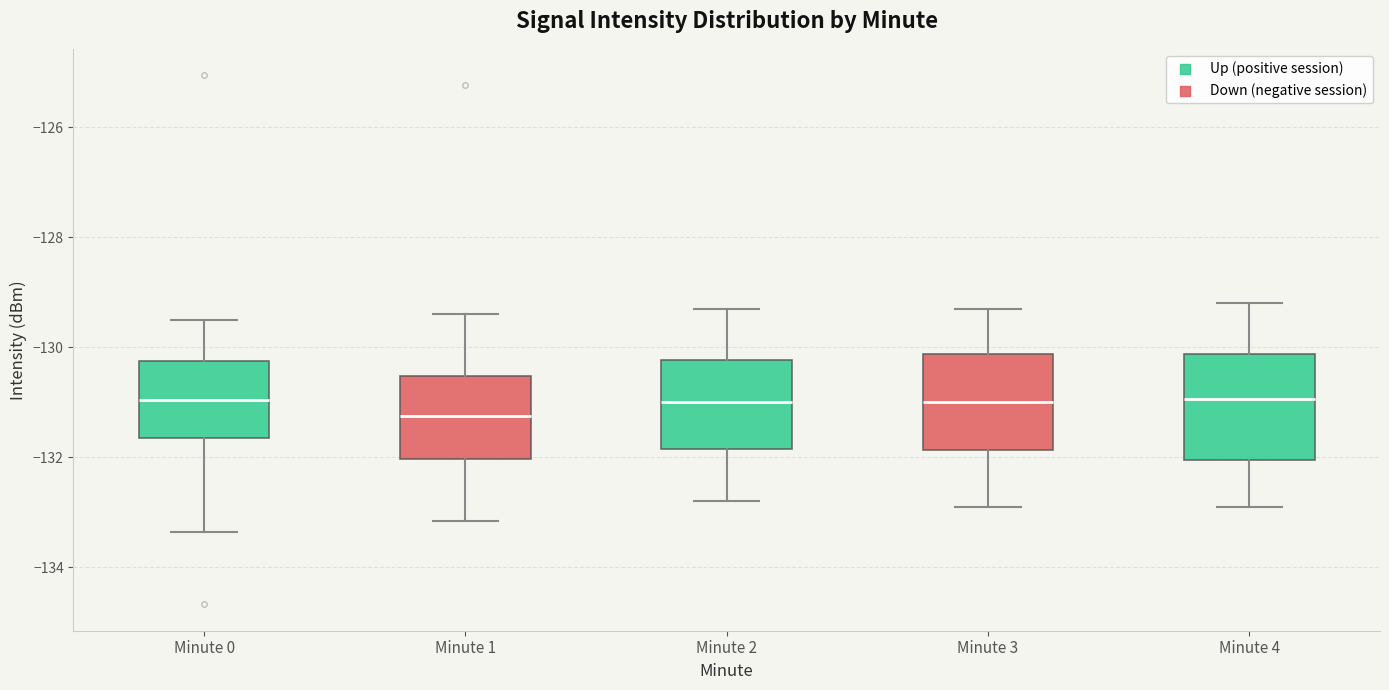

Where does the median line of the box for Minute 2 sit on the y-axis? The values are not printed on the chart, so give them approximately, as read against the axis.

-131.0